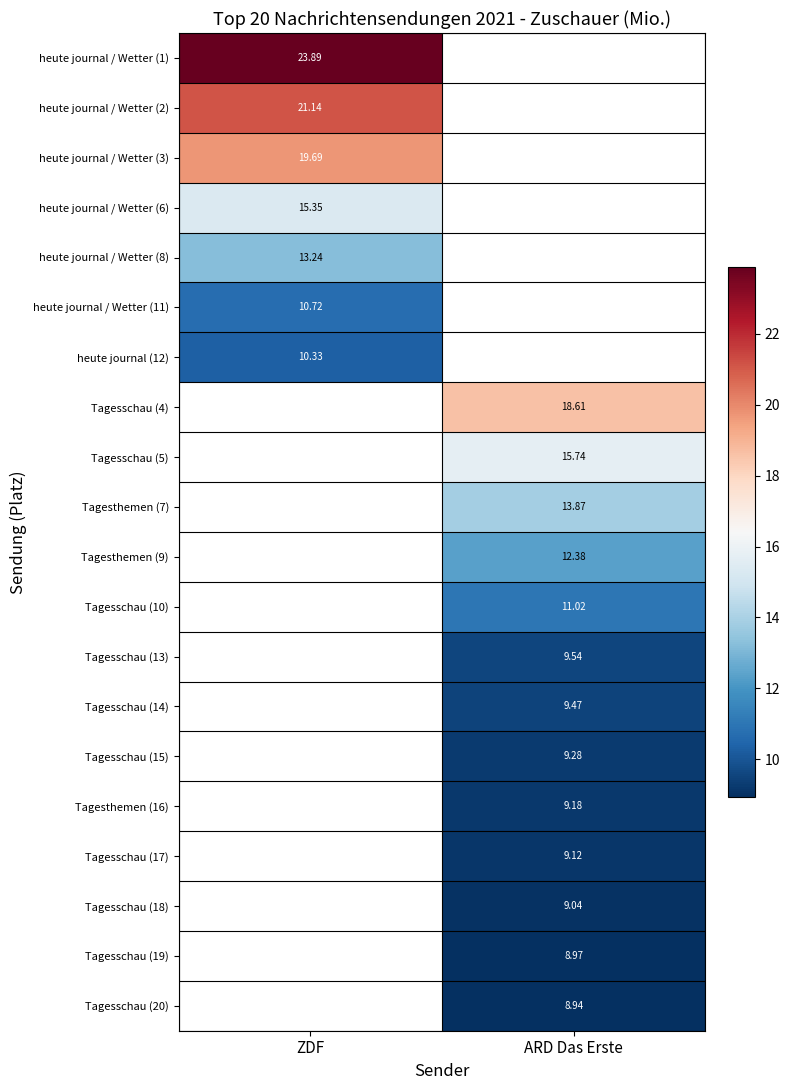

At how many categories does at least one series exceed 13?

2